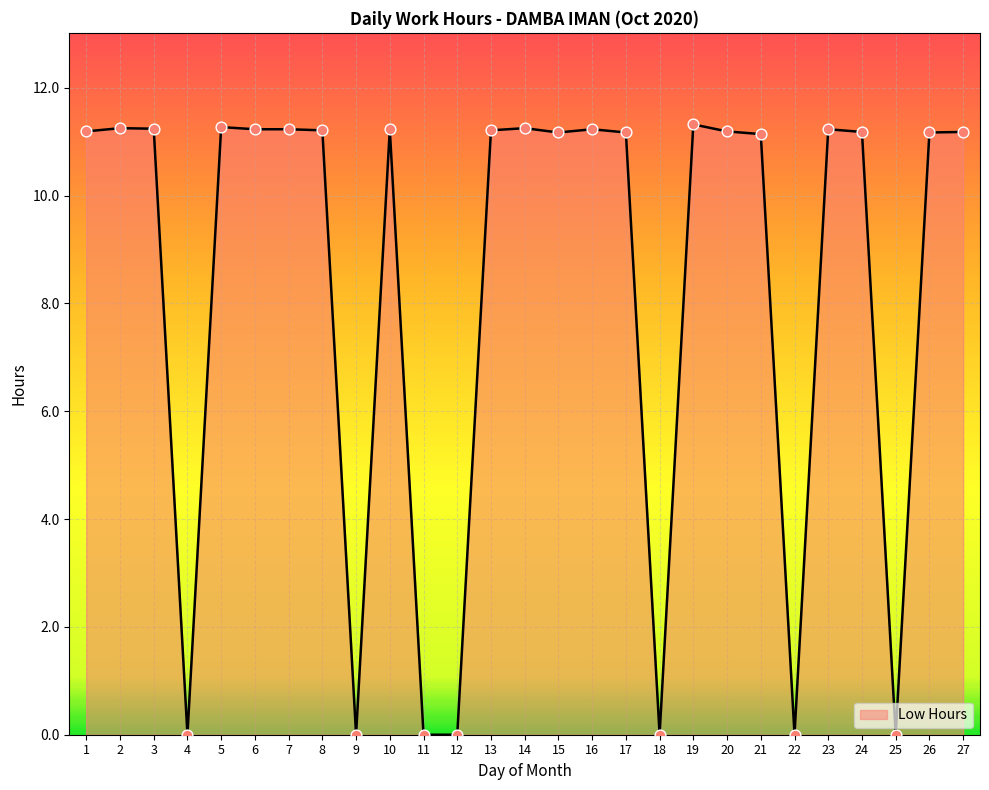

What is the change in value from 22 to 23?

+11.2